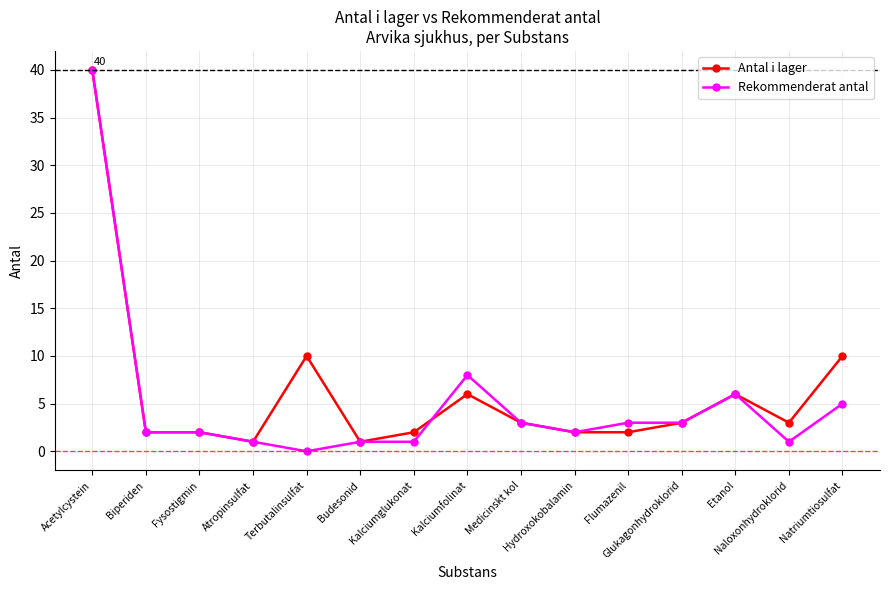

What is the difference between the second highest and minimum values in the Rekommenderat antal series?

8